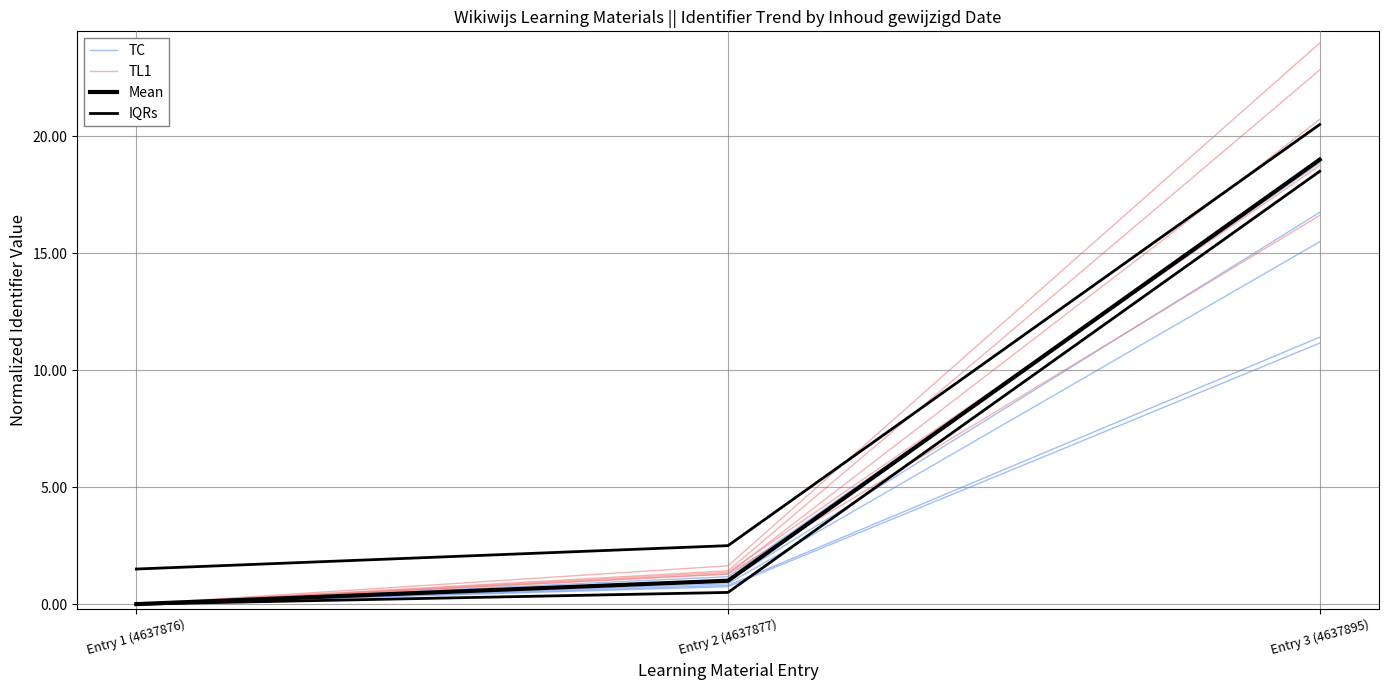

Is it true that IQRs equals 33.5 at Entry 3 (4637895)?

False